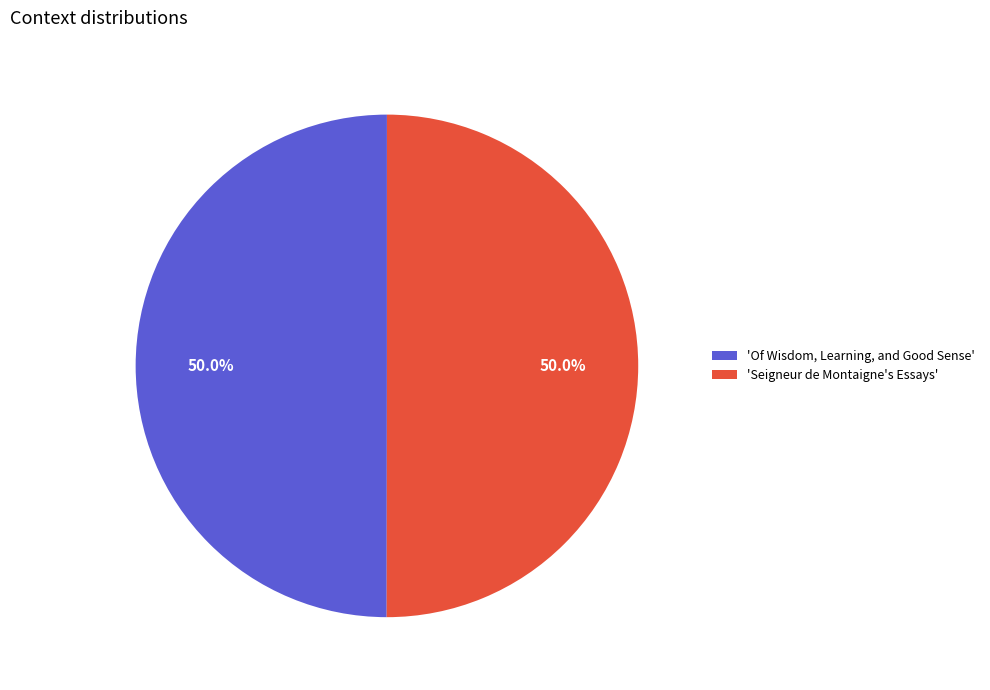

Combined, do 'Of Wisdom, Learning, and Good Sense' and 'Seigneur de Montaigne's Essays' account for over 50%?

Yes